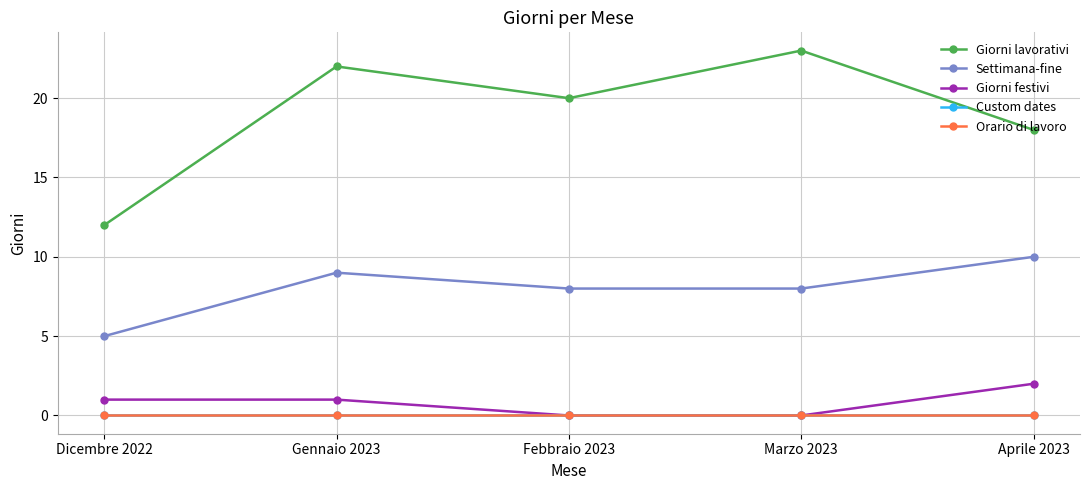

Does the chart have visible grid lines?

Yes